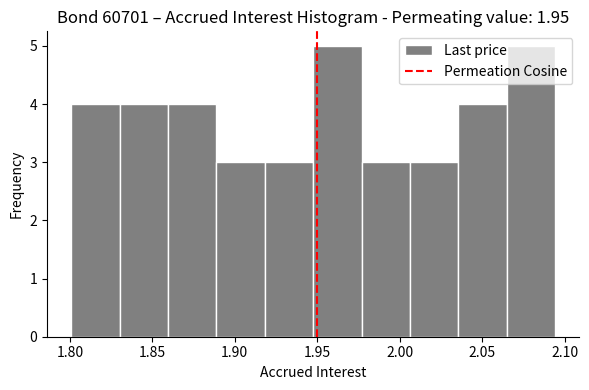

How tall is the bar that spans 2.035 to 2.065 on the x-axis? Neither the bar edges nor the heights are printed on the chart, so give them approximately, as read against the axes.

4